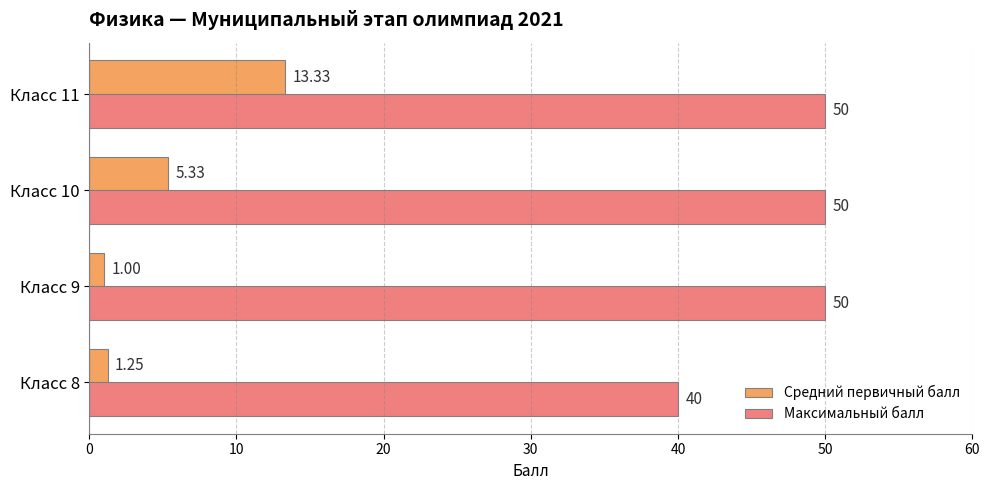

List the labels in order of Средний первичный балл value, largest first.

Класс 11, Класс 10, Класс 8, Класс 9